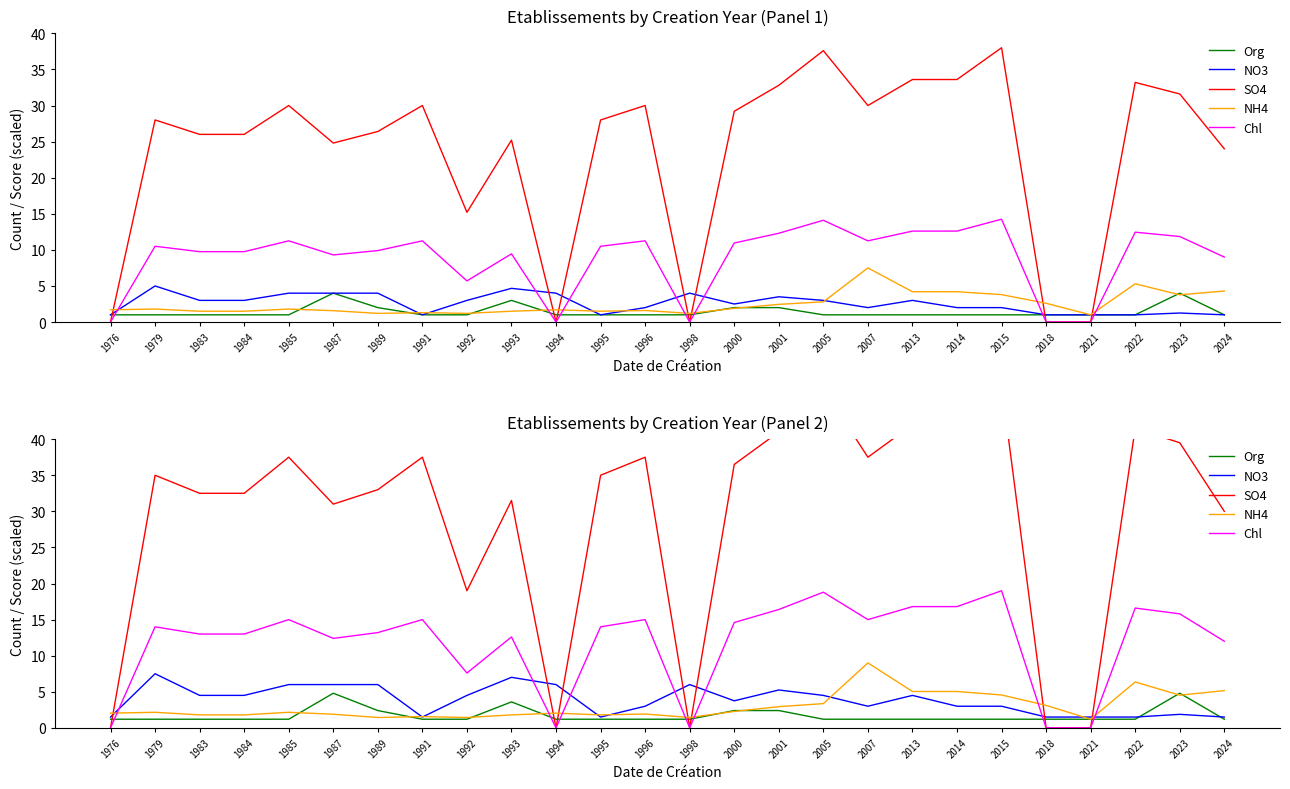

How many interior local valleys does the NH4 series have?

6